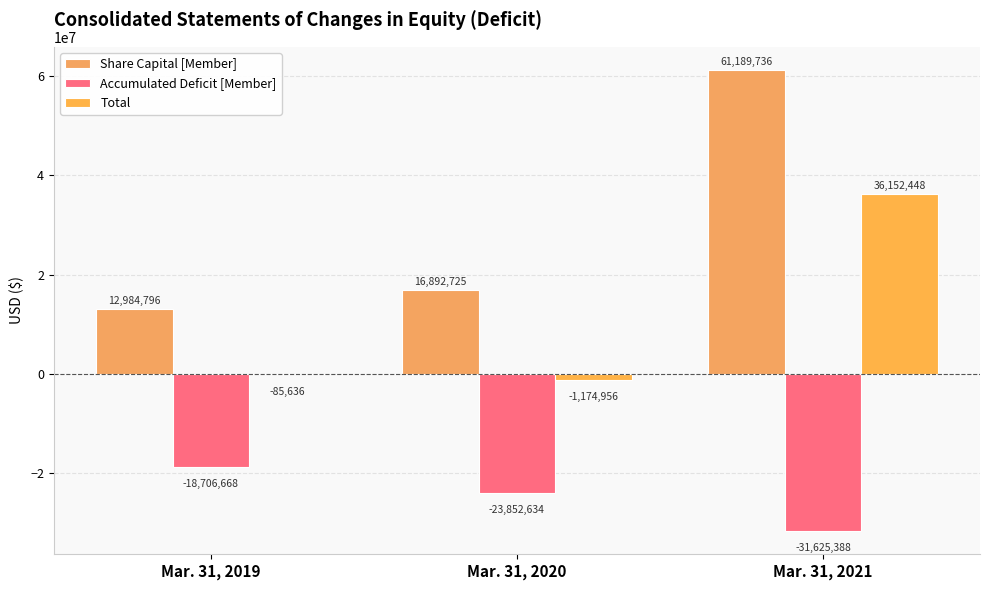

Is it true that Share Capital [Member] equals 89012479 at Mar. 31, 2021?

False